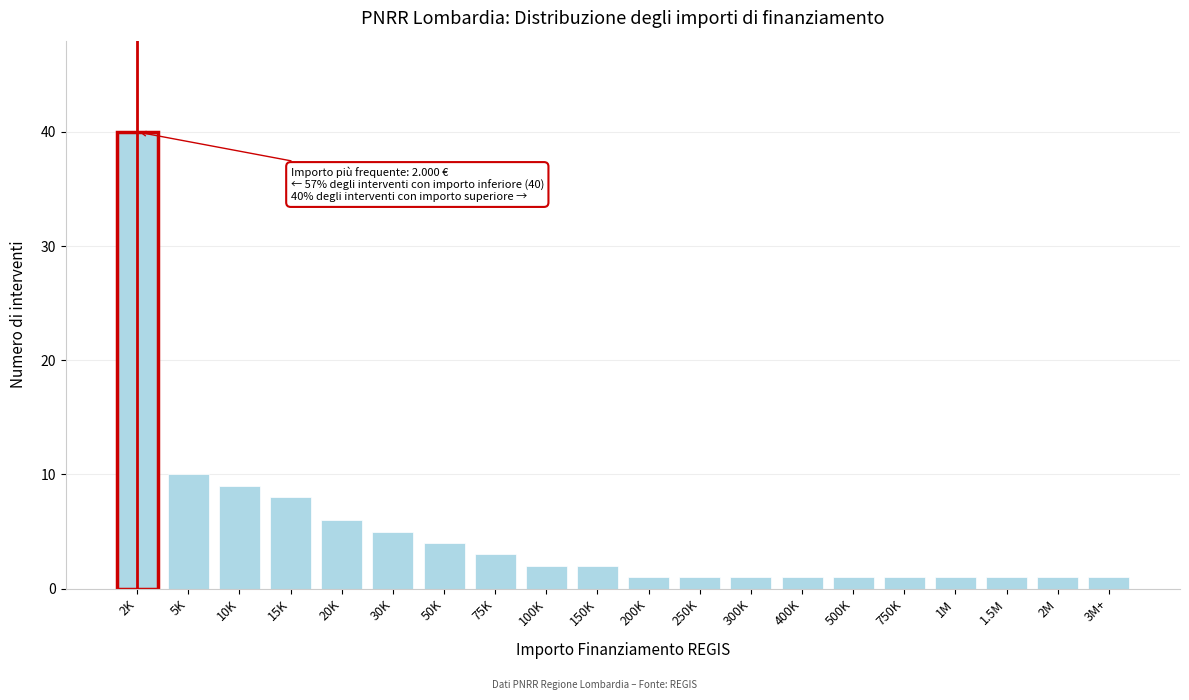

Reading right to left, transcribe all the data shown in this chart.

1	1	1	1	1	1	1	1	1	1	2	2	3	4	5	6	8	9	10	40